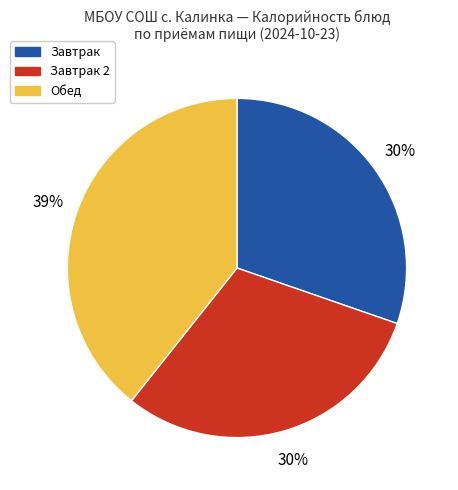

To the nearest percent, what is the combined percentage of Обед and Завтрак?

70%